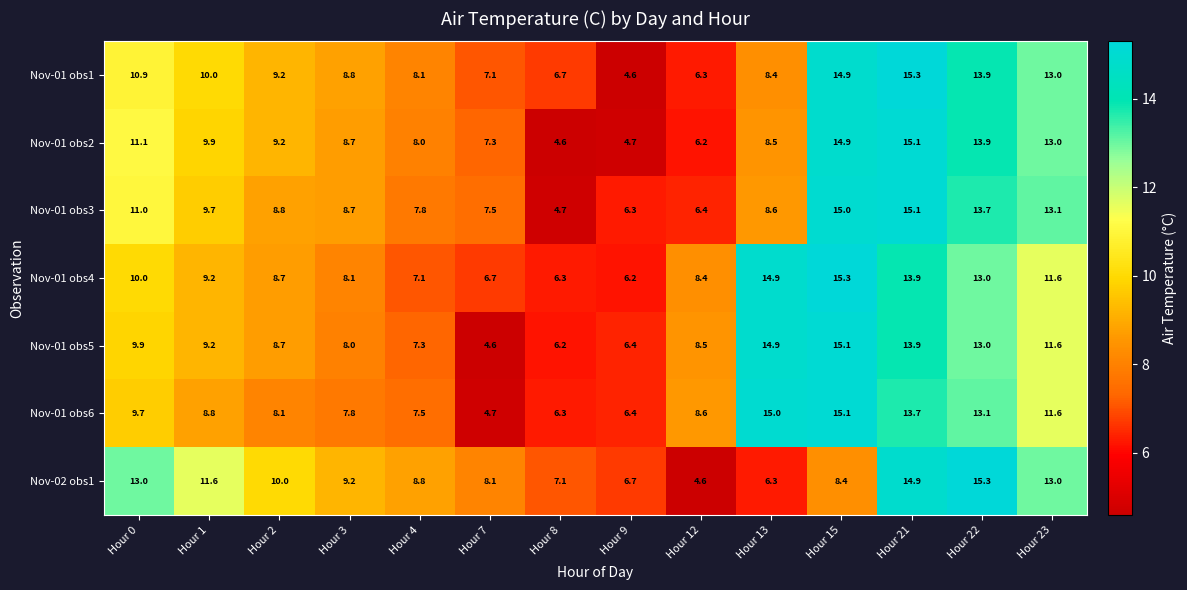

Where is Nov-01 obs6 nearest to the value 9?

Hour 1